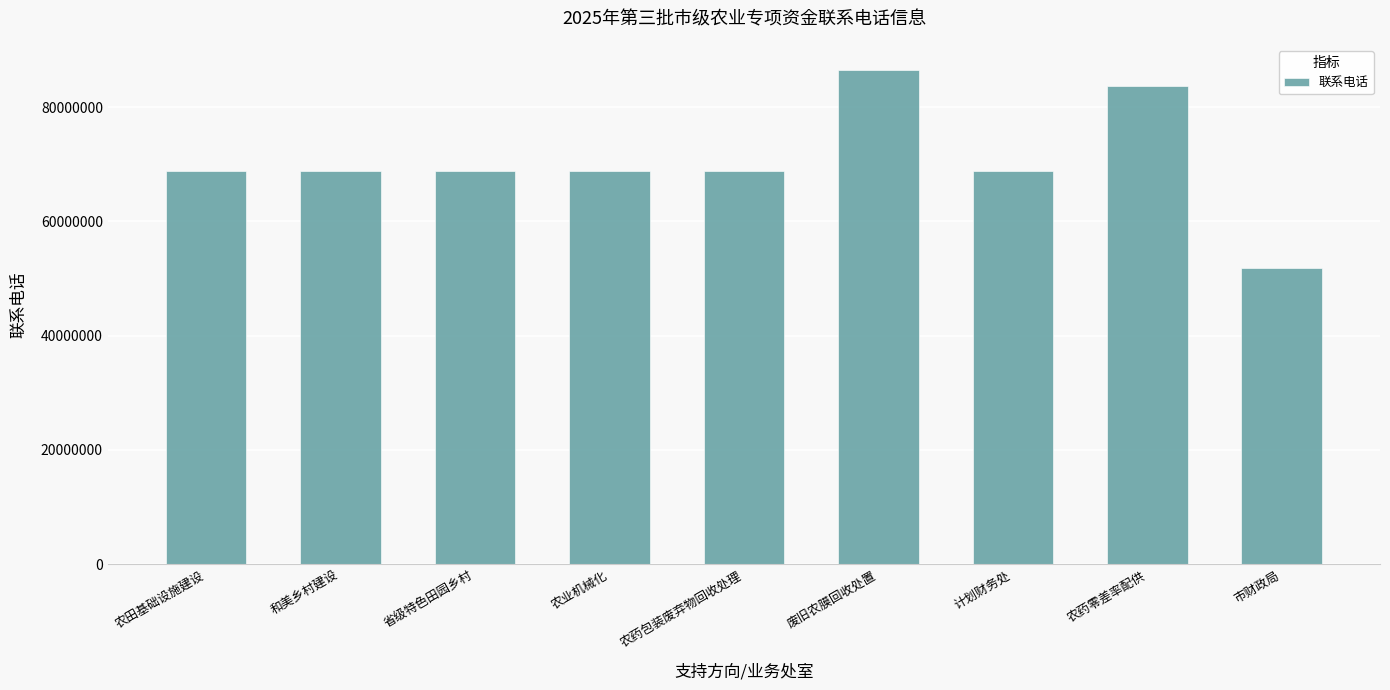

What is the label of the 5th bar from the right?

农药包装废弃物回收处理